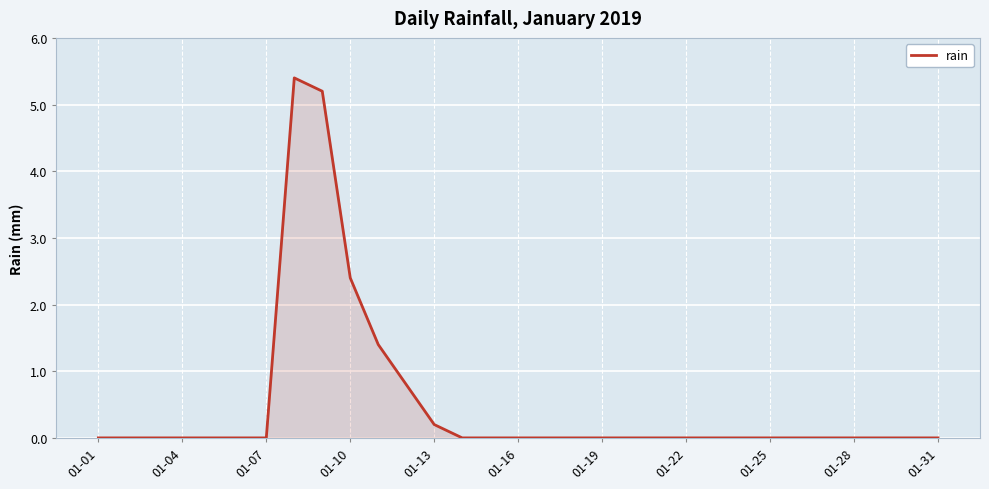

What is the average value?

0.5